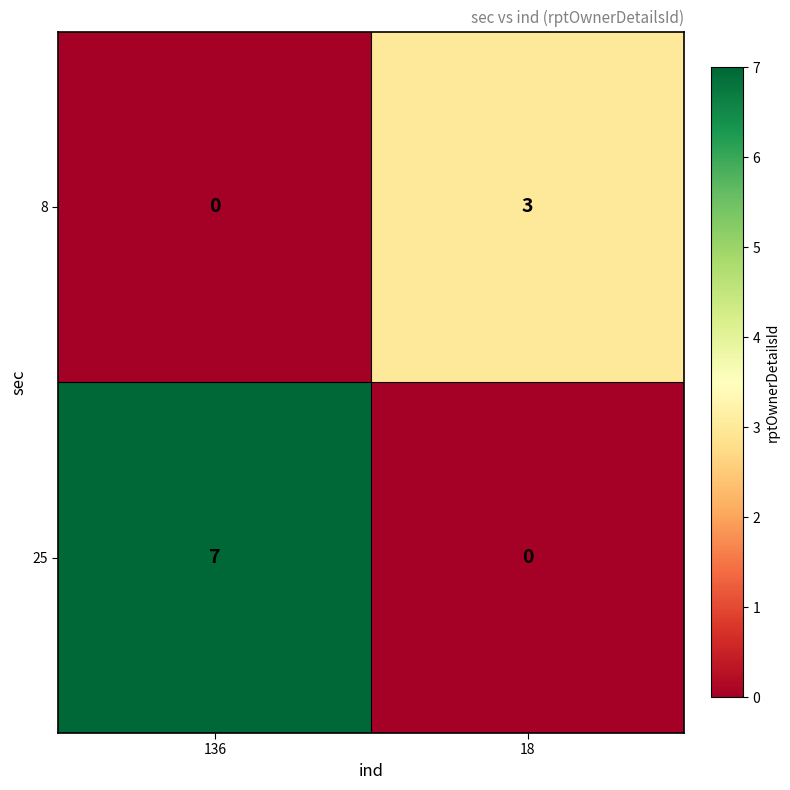

What is the difference between the highest and lowest values at 18?

3